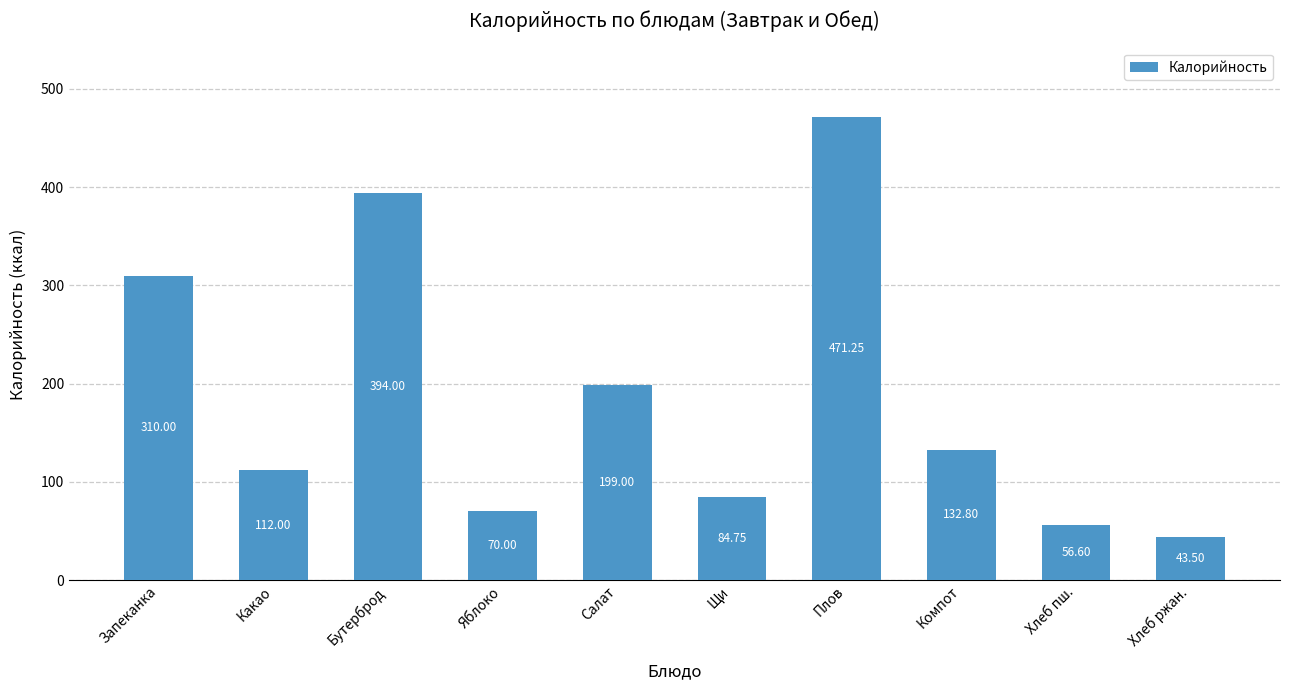

What is the sum of all values?

1873.9